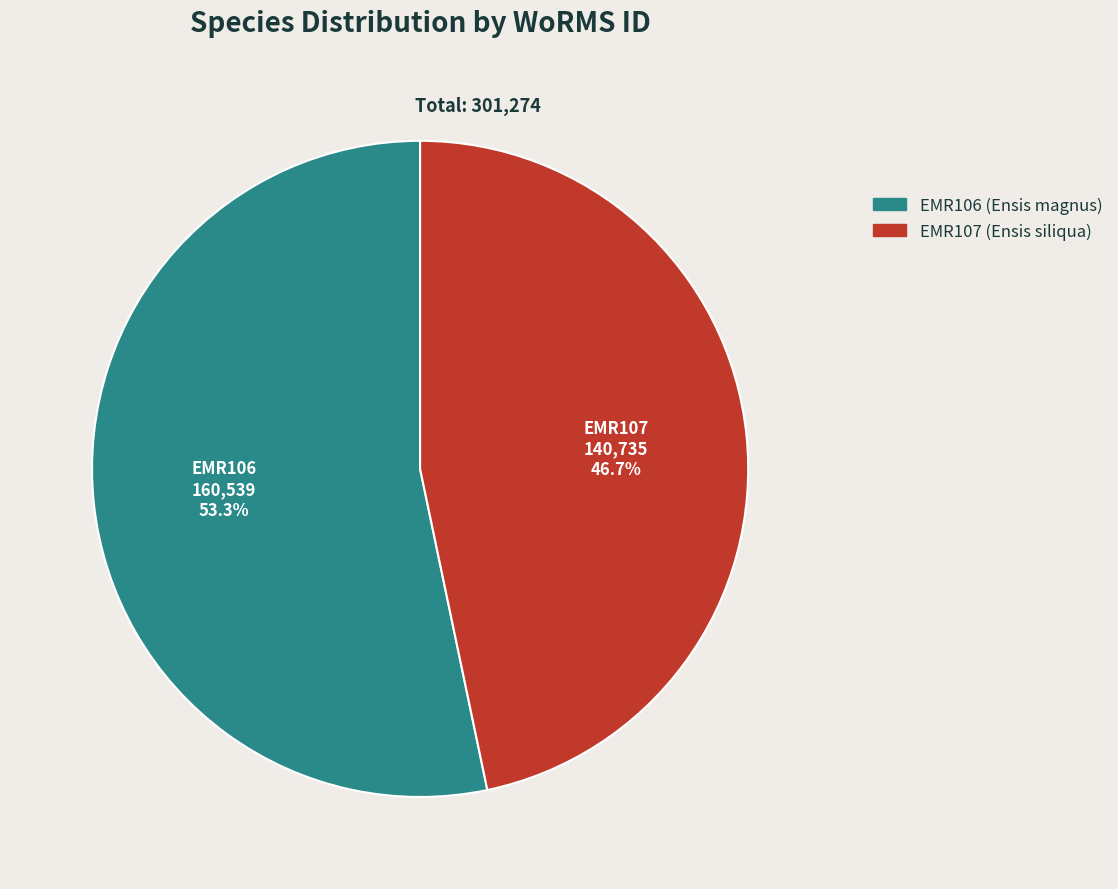

How many slices are in this pie chart?

2